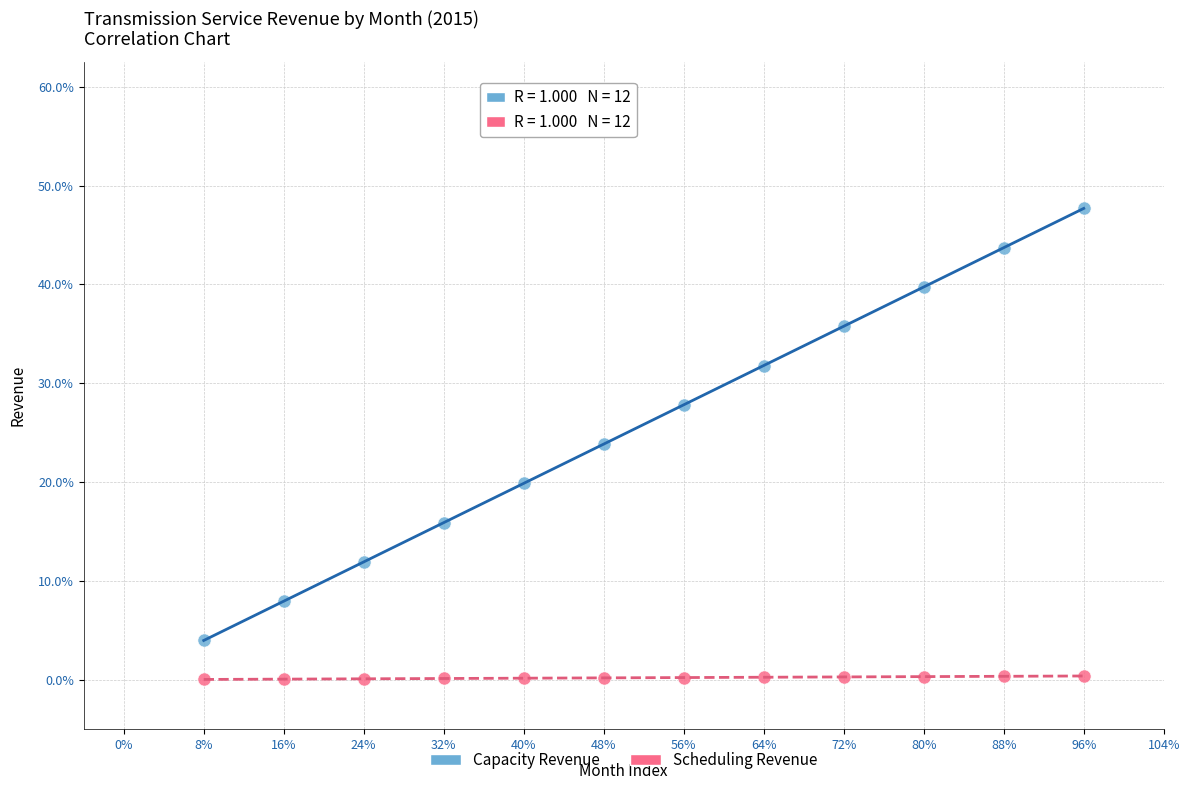

What are all the series names shown in the legend?

Capacity Revenue, Scheduling Revenue